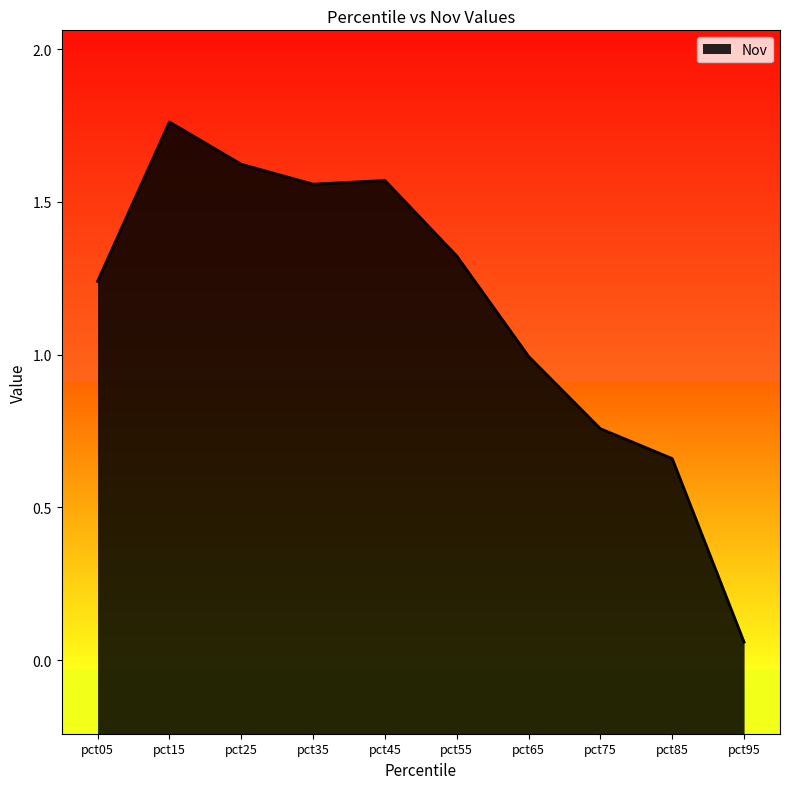

Which label corresponds to the largest value in the chart?

pct15